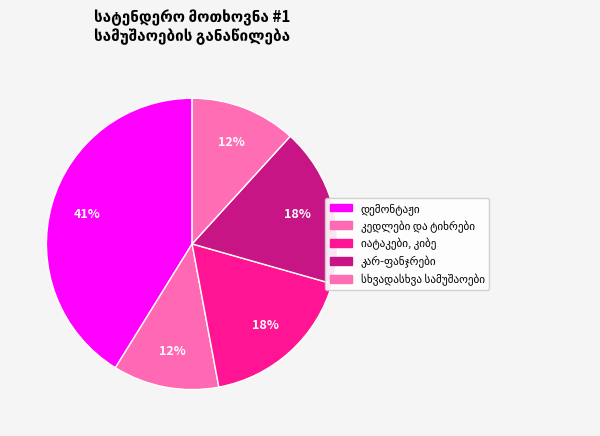

How many segments does this pie chart have?

5